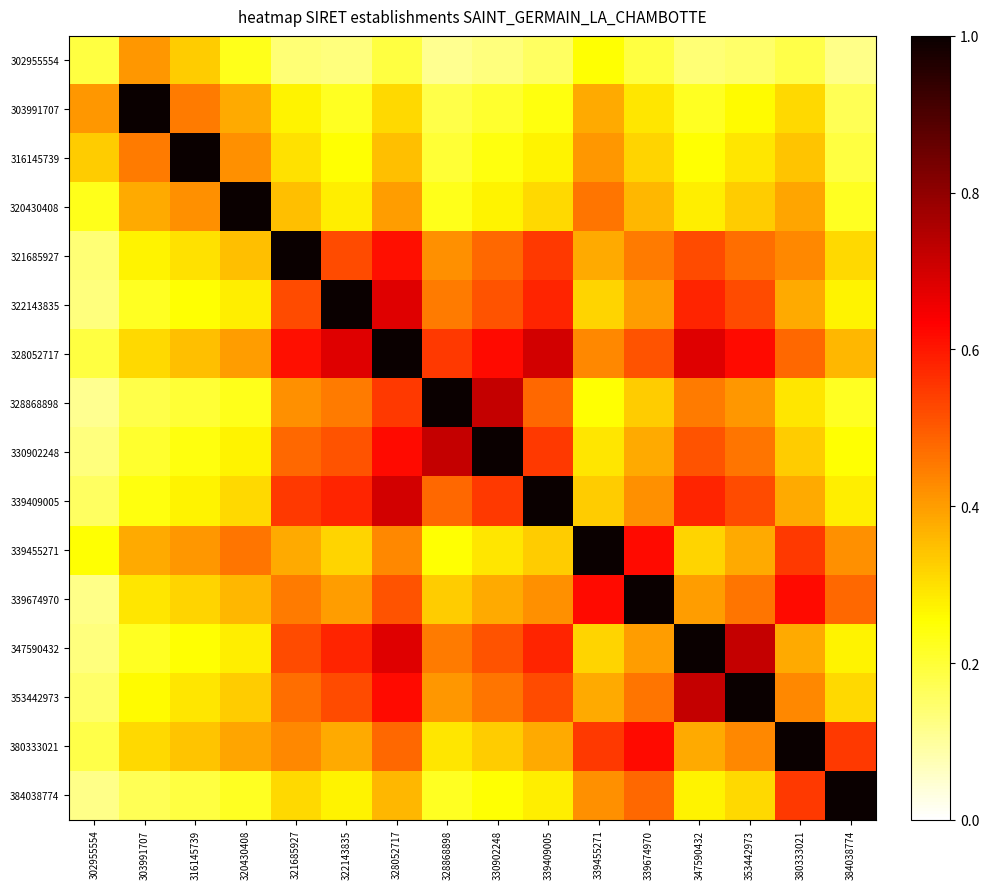

At which category is the sum across all series the highest?

328052717